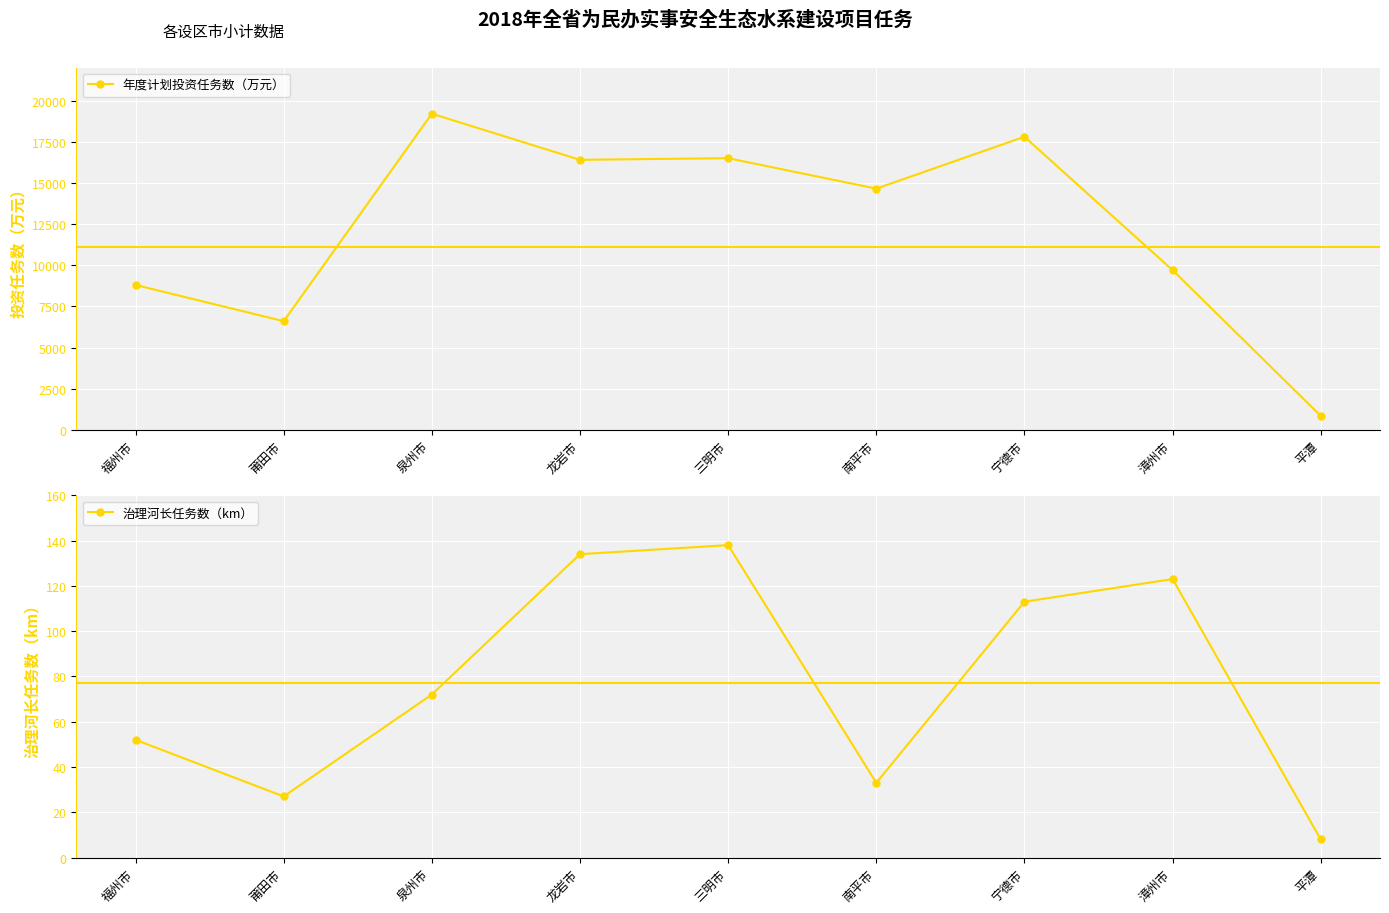

What is the difference between the second highest and second lowest values in the 治理河长任务数（km） series?

107